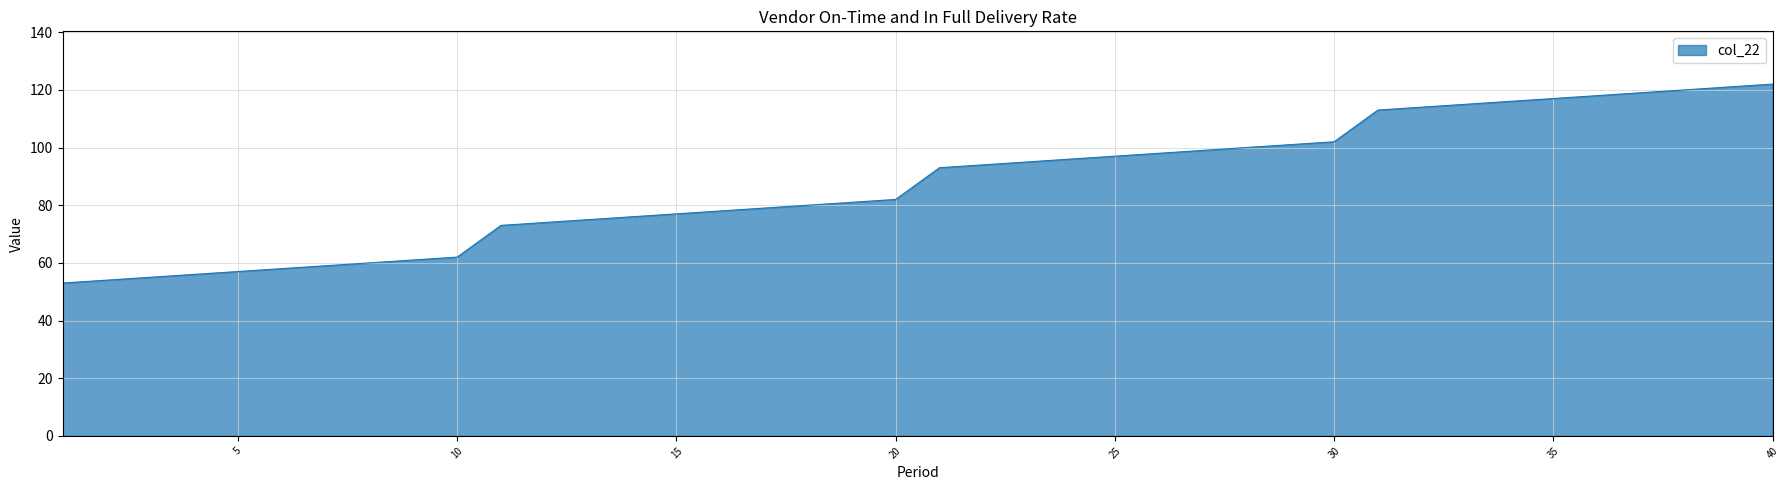

What is the difference between the maximum and minimum values?

69